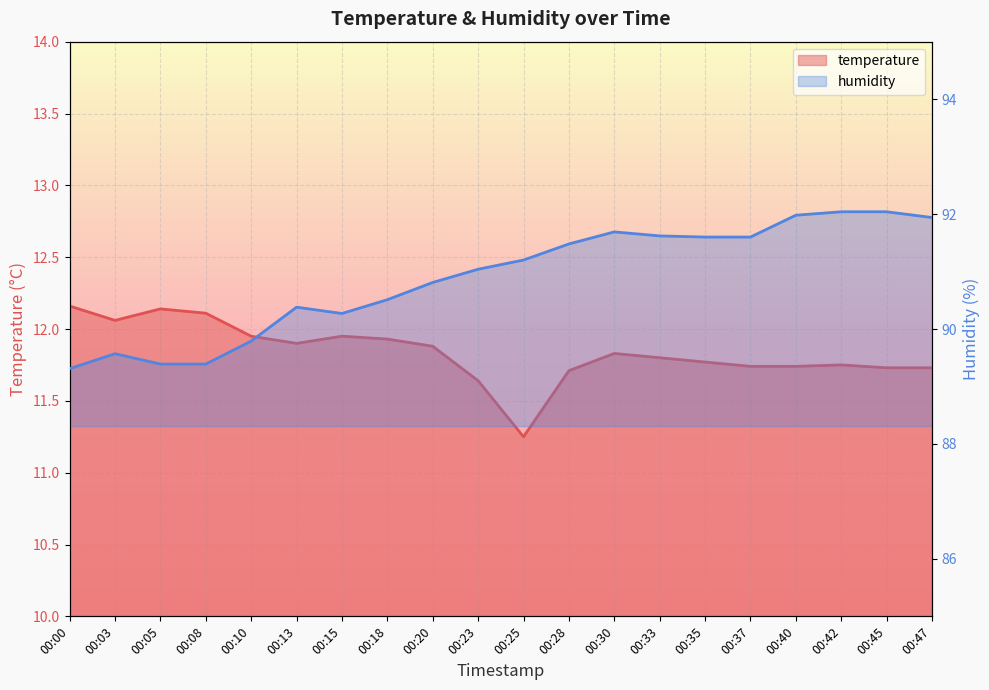

True or false: temperature and humidity cross at least once.

False